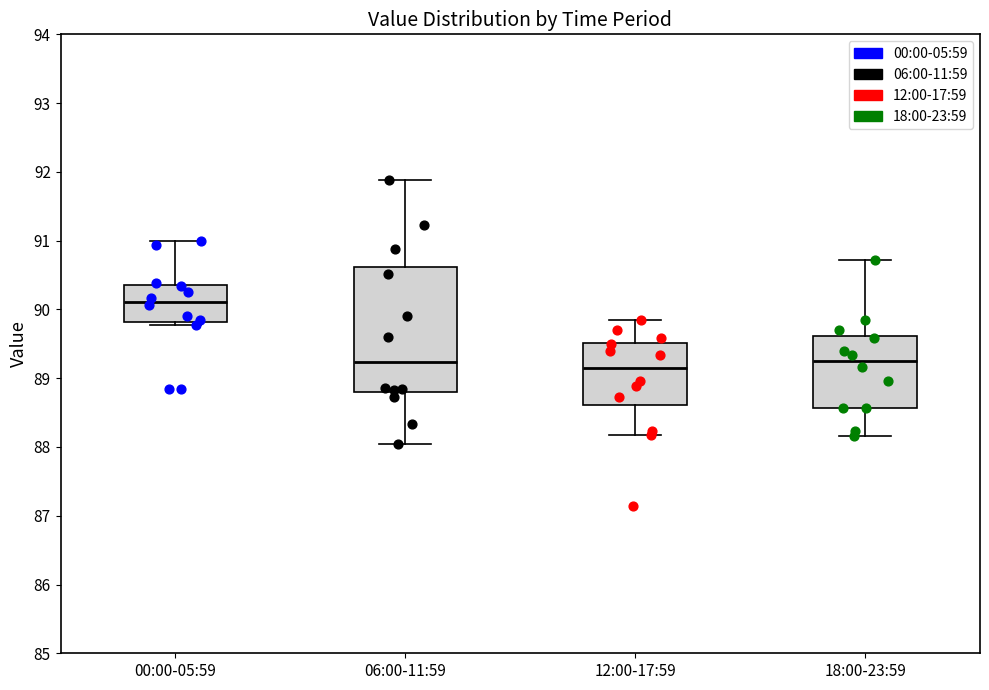

Reading left to right, read every box against the y-axis: the position of its median line, the range the box covers, and the ends of its whiskers. The values are not printed on the chart, so give them approximately, as read against the axis.

00:00-05:59: median 90.1, box 89.8 to 90.4, whiskers 89.8 (just below the box's lower edge) to 91.0
06:00-11:59: median 89.2, box 88.8 to 90.6, whiskers 88.0 to 91.9
12:00-17:59: median 89.1, box 88.6 to 89.5, whiskers 88.2 to 89.9
18:00-23:59: median 89.3, box 88.6 to 89.6, whiskers 88.2 to 90.7